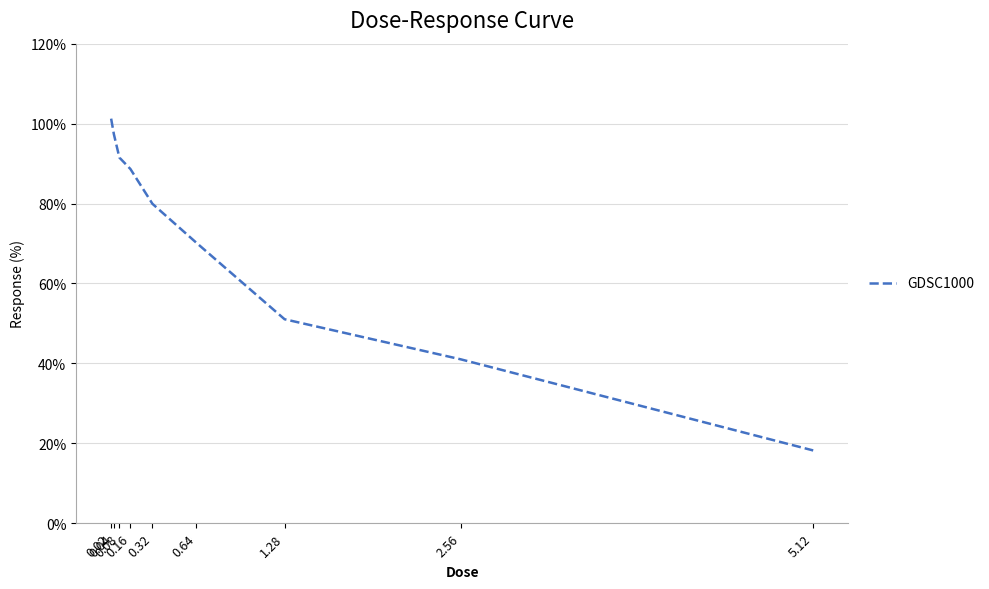

What is the minimum value shown in the chart?

18.2